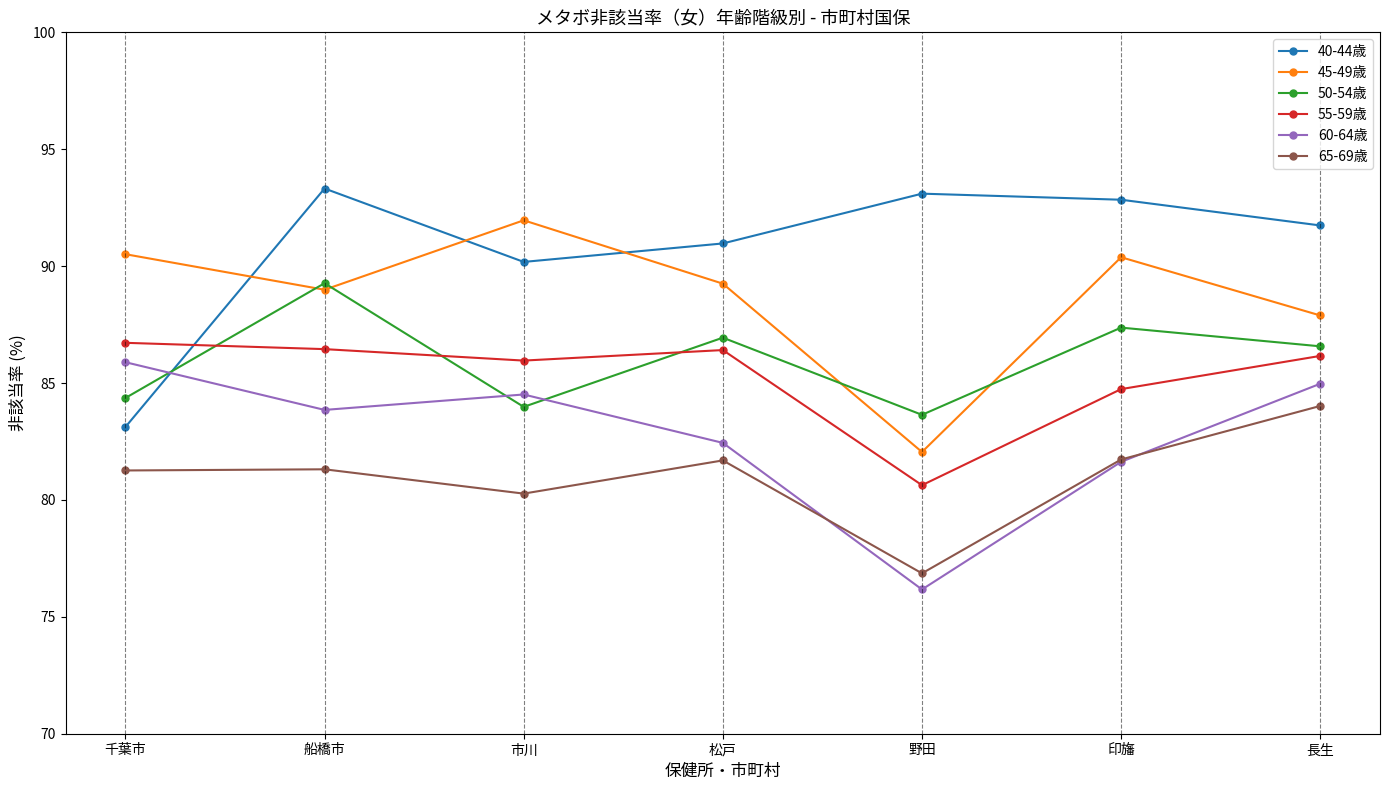

Between 千葉市 and 市川, which series saw the biggest shift?

40-44歳